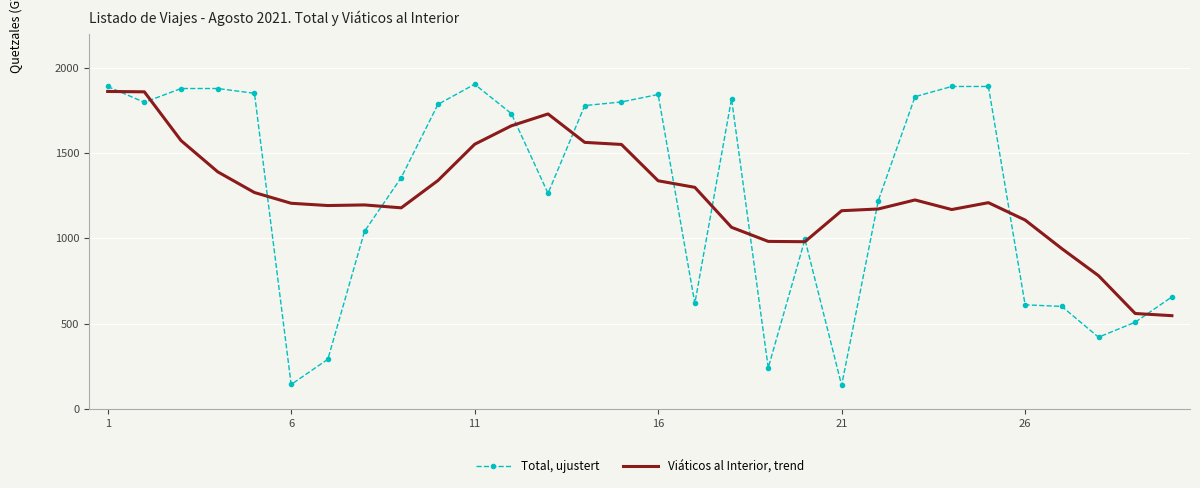

What is the greatest value displayed?

1903.0